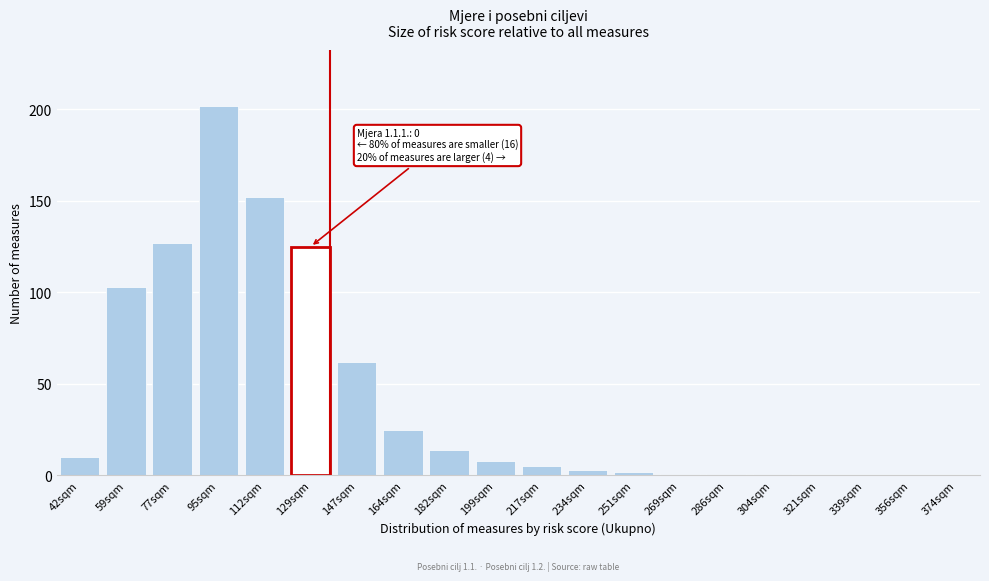

Reading right to left, extract all data points from this chart.

374sqm=0	356sqm=0	339sqm=0	321sqm=0	304sqm=1	286sqm=1	269sqm=1	251sqm=2	234sqm=3	217sqm=5	199sqm=8	182sqm=14	164sqm=25	147sqm=62	129sqm=125	112sqm=152	95sqm=202	77sqm=127	59sqm=103	42sqm=10